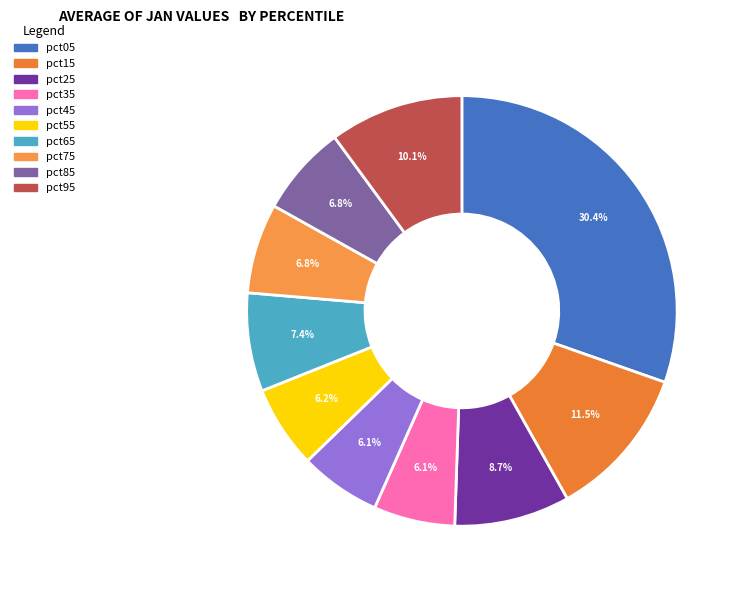

What percentage is the pct55 slice, to the nearest percent?

6%